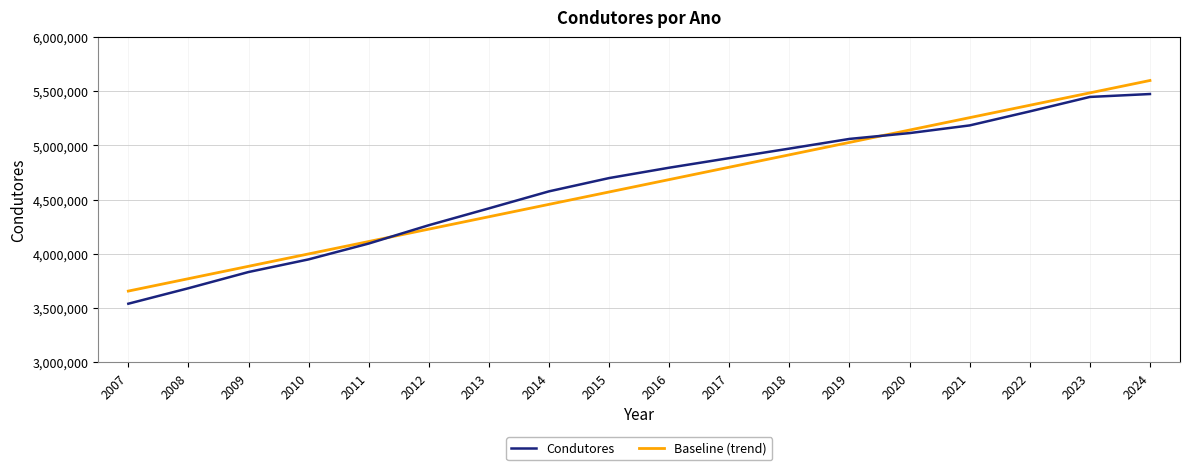

How many lines are shown in the chart?

2